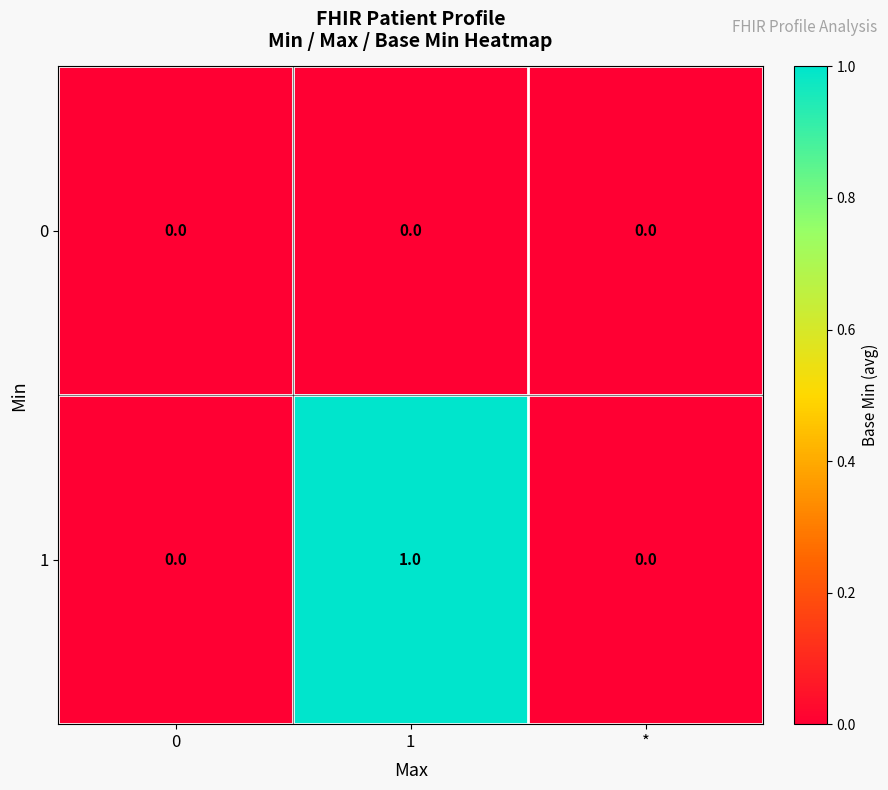

Reading right to left, list all the values displayed in this chart.

0: *=0	1=0	0=0
1: *=0	1=1	0=0